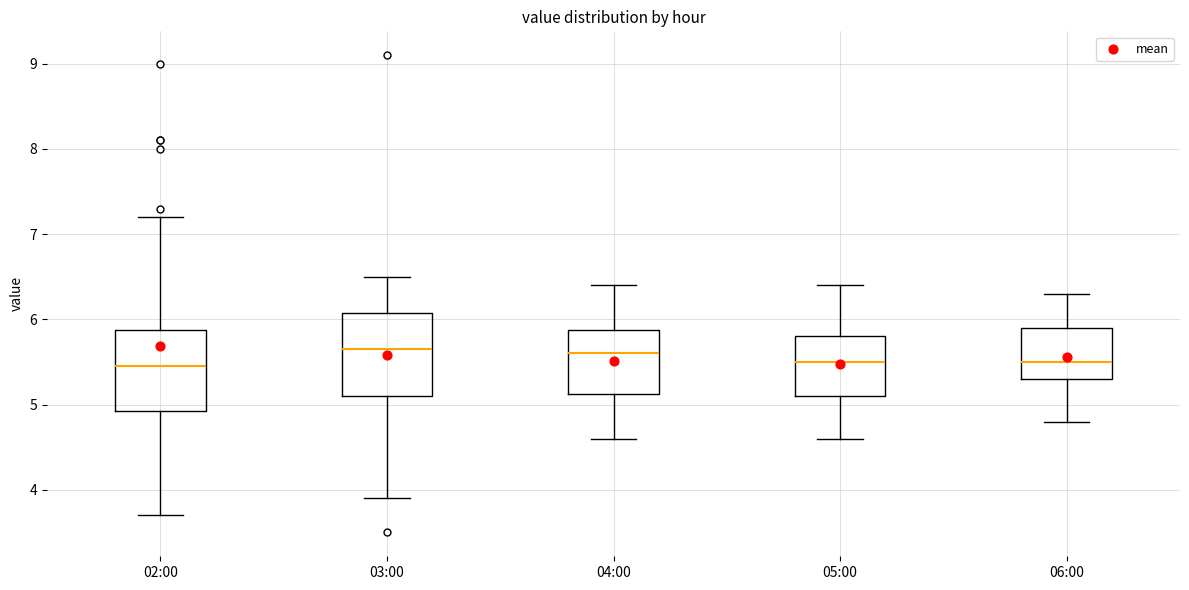

Reading left to right, transcribe this box plot: for each box, give where its median line is, the range the box spans, and where its two whiskers end, as read against the y-axis. The values are not printed on the chart, so give them approximately, as read against the axis.

02:00: median 5.5, box 4.9 to 5.9, whiskers 3.7 to 7.2
03:00: median 5.7, box 5.1 to 6.1, whiskers 3.9 to 6.5
04:00: median 5.6, box 5.1 to 5.9, whiskers 4.6 to 6.4
05:00: median 5.5, box 5.1 to 5.8, whiskers 4.6 to 6.4
06:00: median 5.5, box 5.3 to 5.9, whiskers 4.8 to 6.3